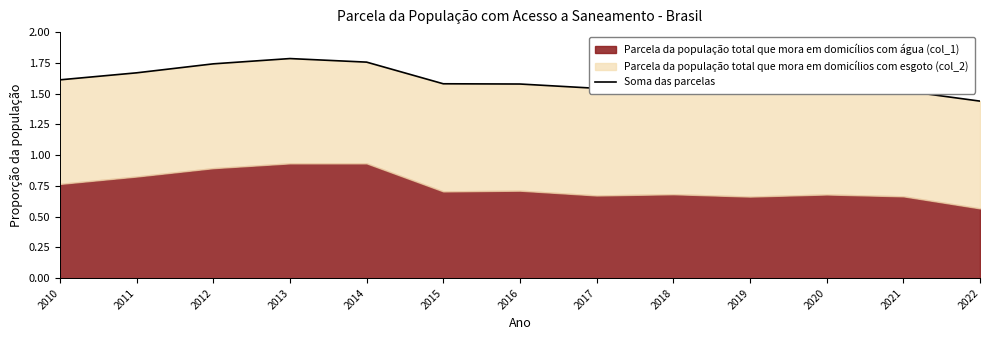

What is the value of the 4th point from the left?

1.8